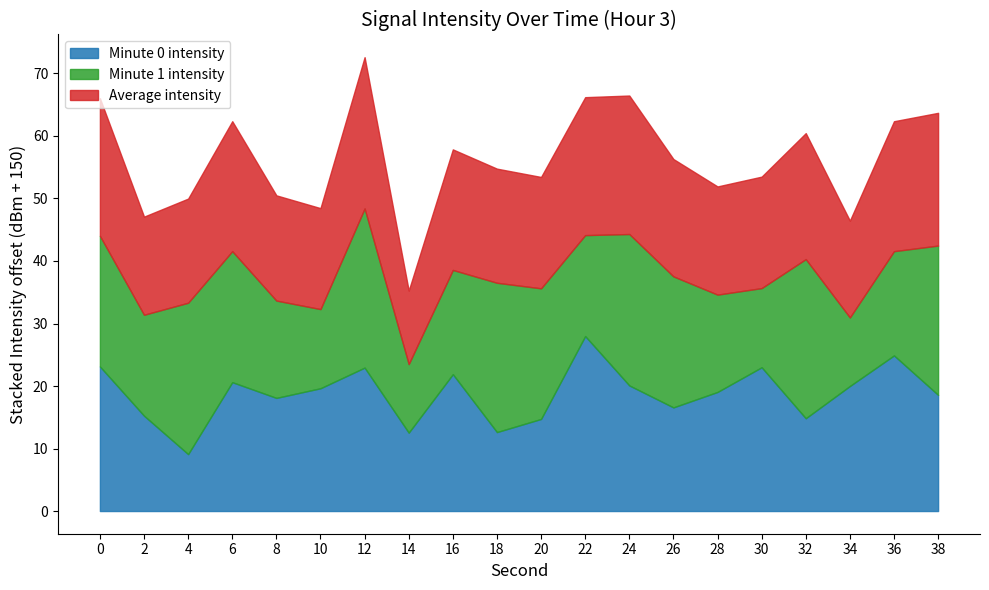

Count the number of data series in this chart.

3